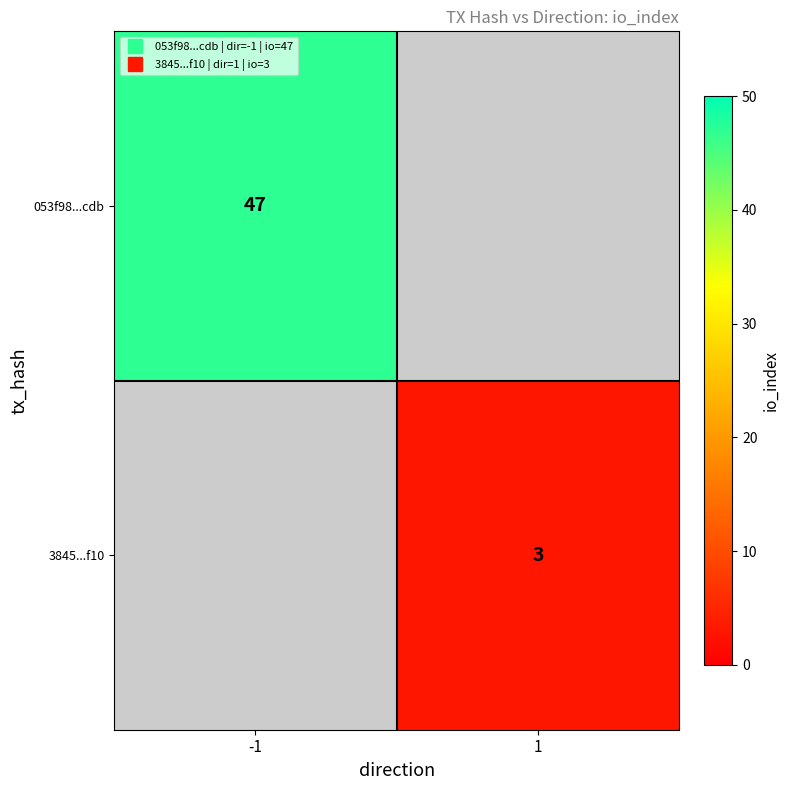

What value does the 3845...f10 series have at 1?

3.0